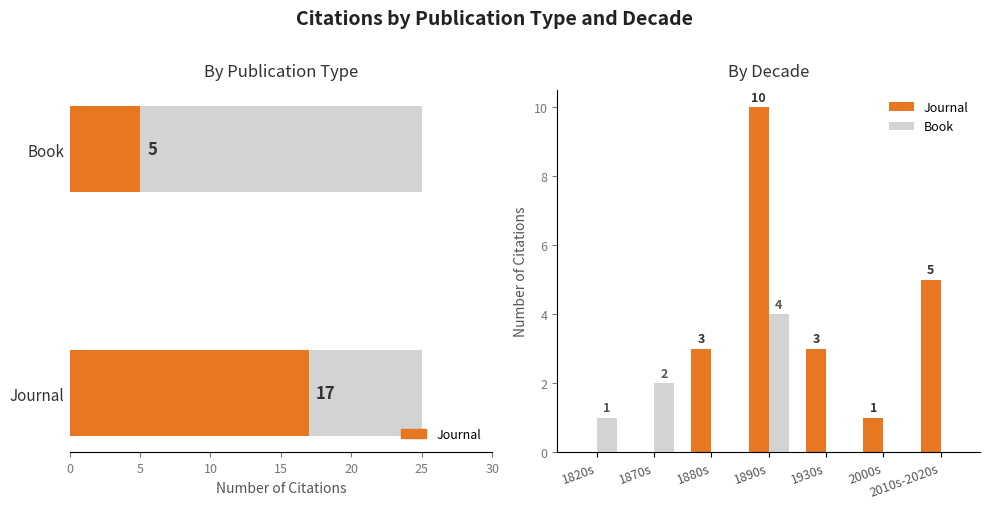

What value does the Book series have at 1870s?

2